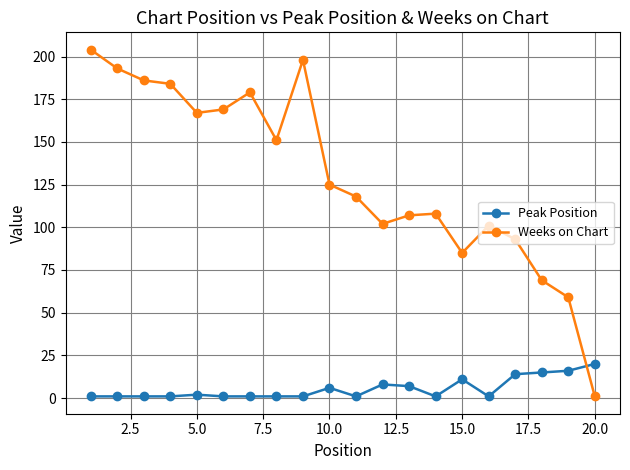

What is the maximum value shown in the chart?

204